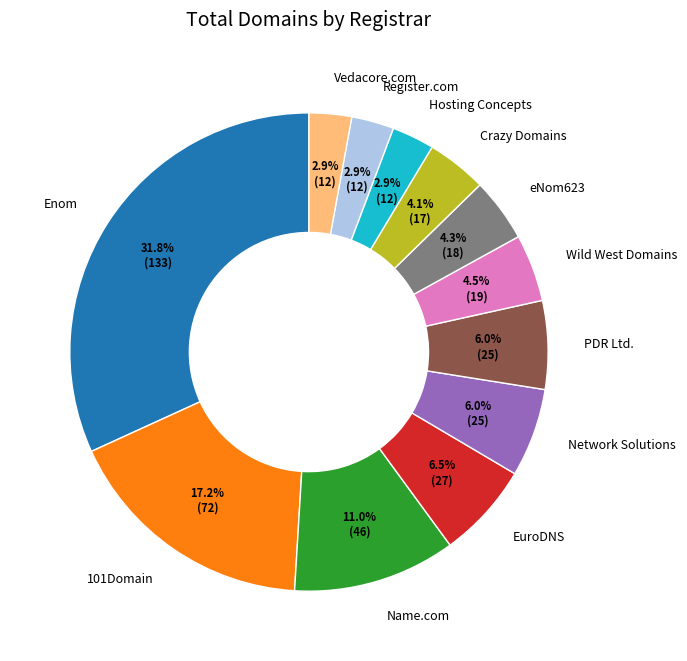

Does any single category account for the majority?

No